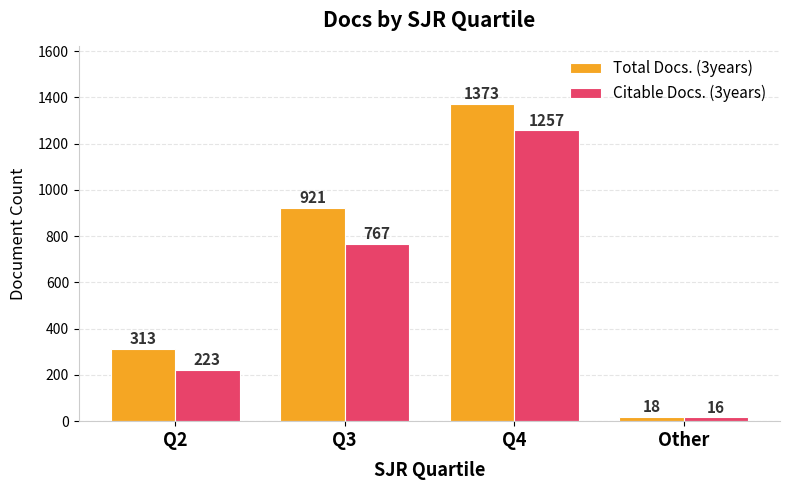

What is the difference between the Total Docs. (3years) values at Q2 and Other?

295